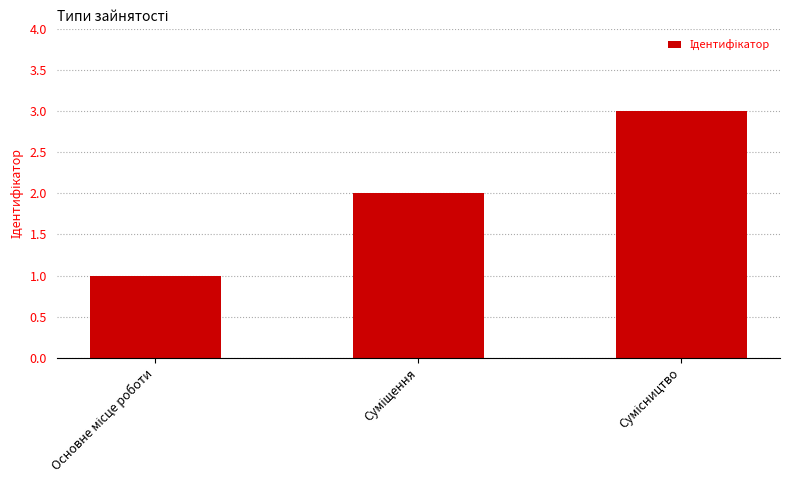

How many bars are there in total?

3